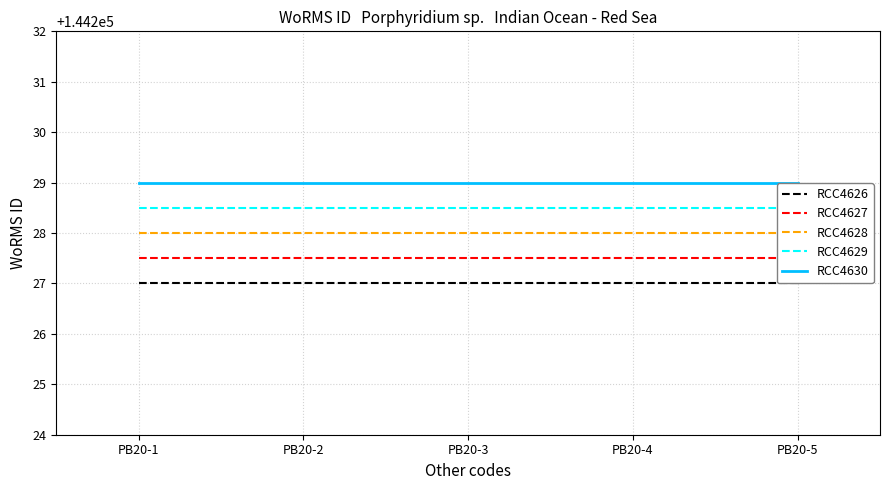

Reading left to right, transcribe all the data shown in this chart.

RCC4626: 144227.0	144227.0	144227.0	144227.0	144227.0
RCC4627: 144227.5	144227.5	144227.5	144227.5	144227.5
RCC4628: 144228.0	144228.0	144228.0	144228.0	144228.0
RCC4629: 144228.5	144228.5	144228.5	144228.5	144228.5
RCC4630: 144229.0	144229.0	144229.0	144229.0	144229.0